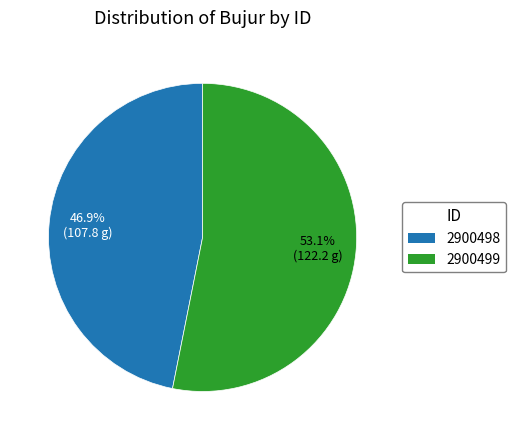

To the nearest percent, what is the difference between the largest and smallest slice percentages?

6%